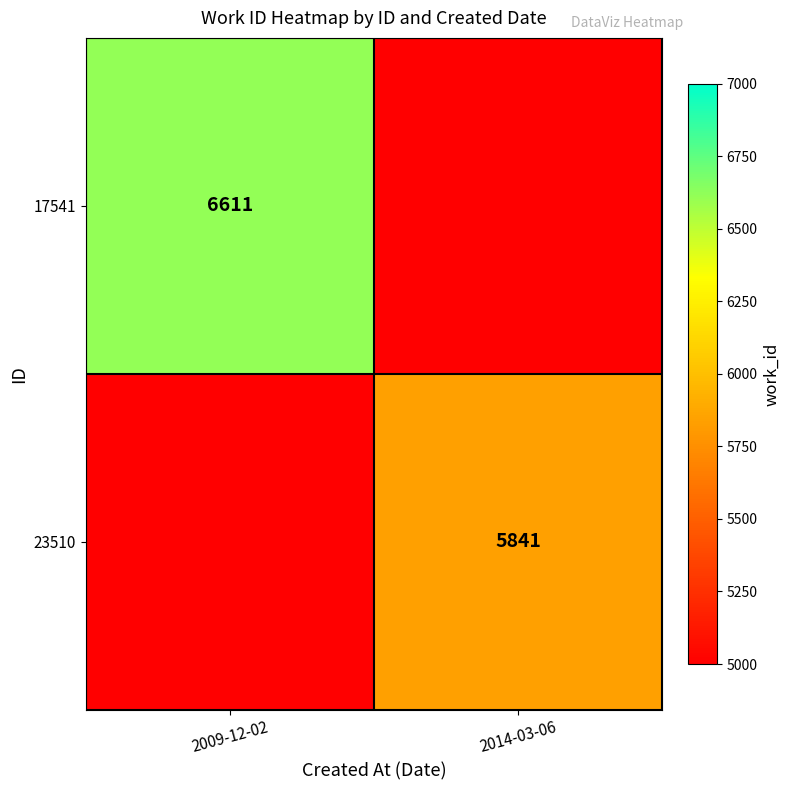

What is the maximum value shown in the chart?

6611.0